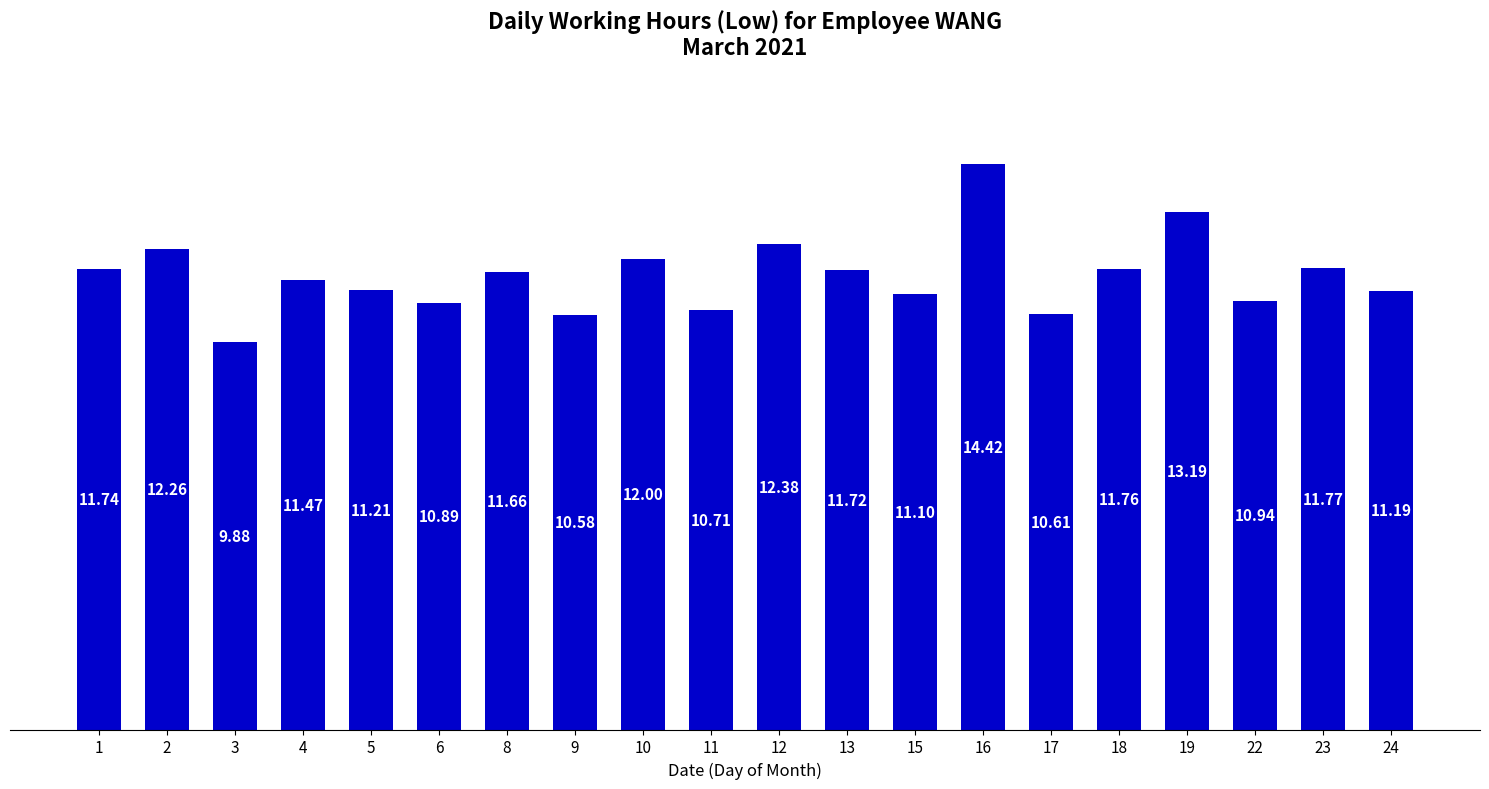

What is the average value?

11.6